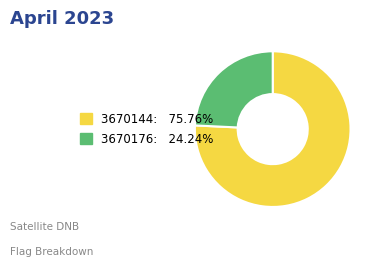

Does any single category account for the majority?

Yes